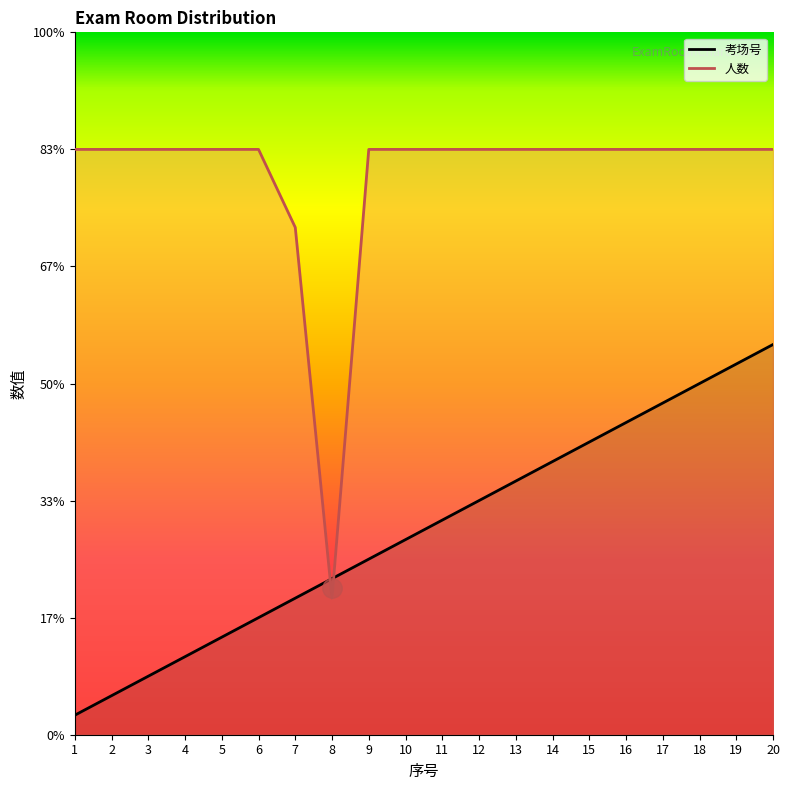

What is the average value of the 人数 series?

29